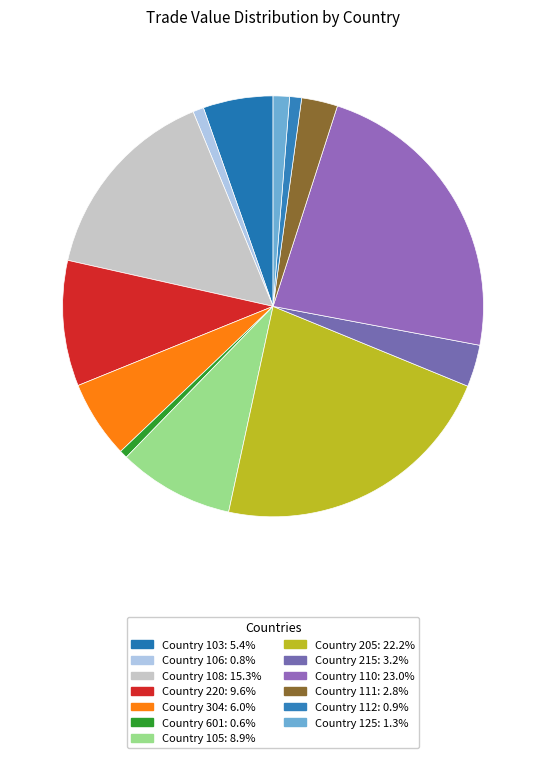

How many slices are in this pie chart?

13